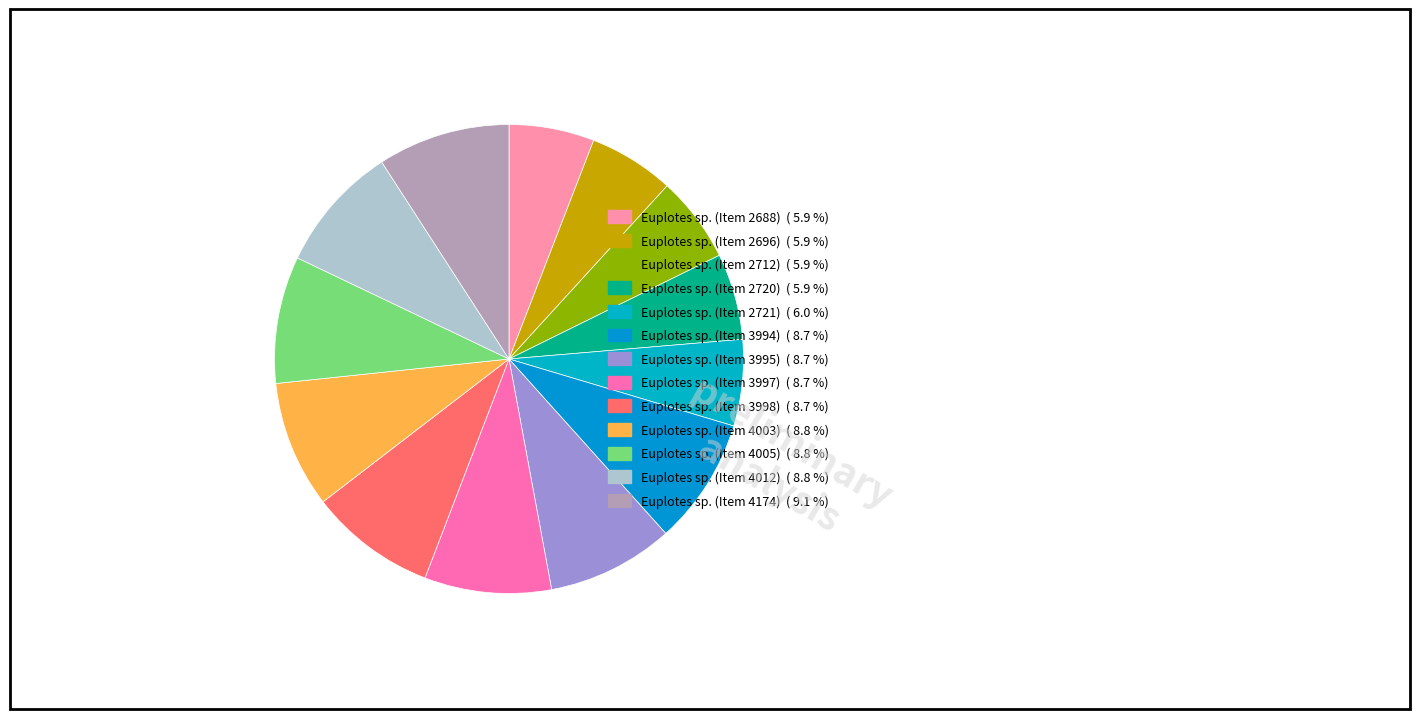

To the nearest percent, what portion does Euplotes sp. (Item 3997) represent?

9%